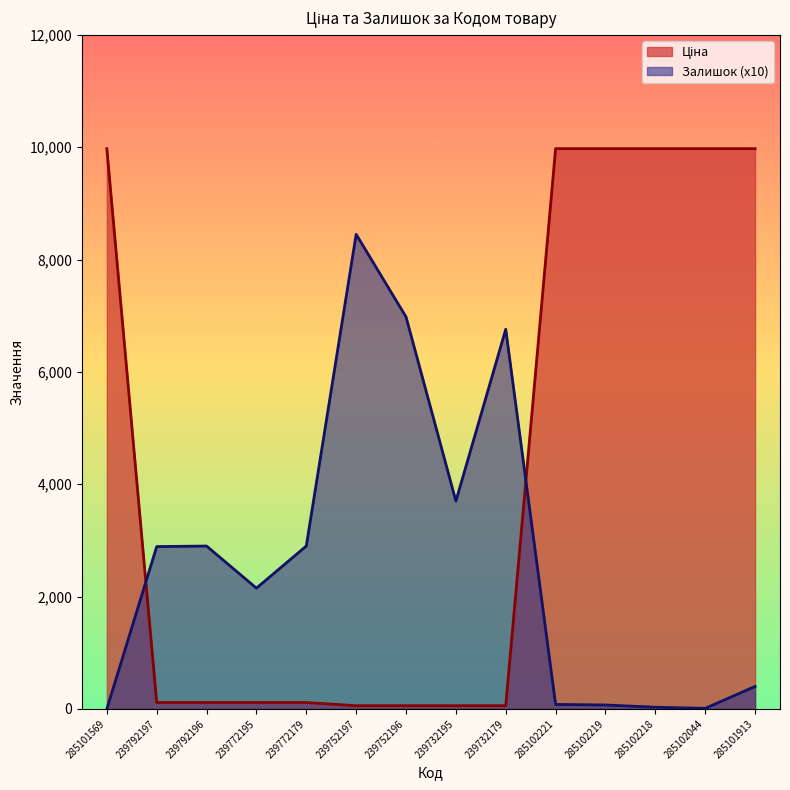

What are all the series names shown in the legend?

Ціна, Залишок